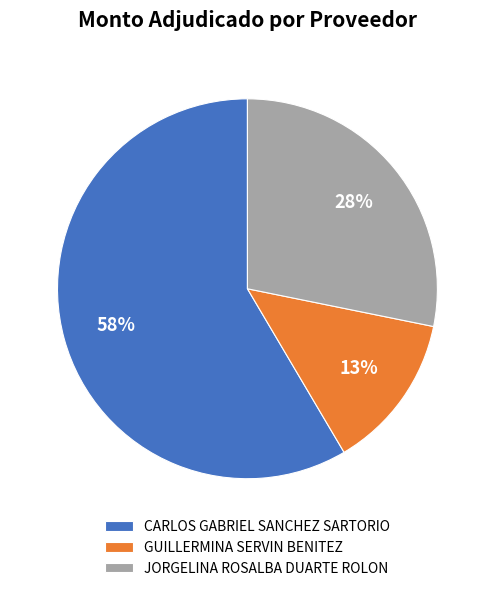

Which has a higher value, JORGELINA ROSALBA DUARTE ROLON or CARLOS GABRIEL SANCHEZ SARTORIO?

CARLOS GABRIEL SANCHEZ SARTORIO